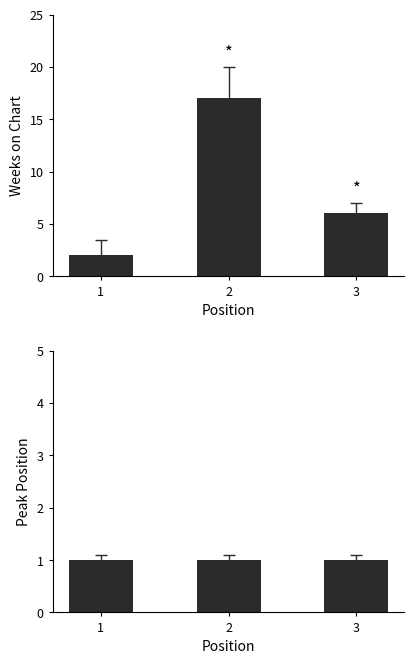

Rank the categories by Peak Position value from highest to lowest.

1, 2, 3